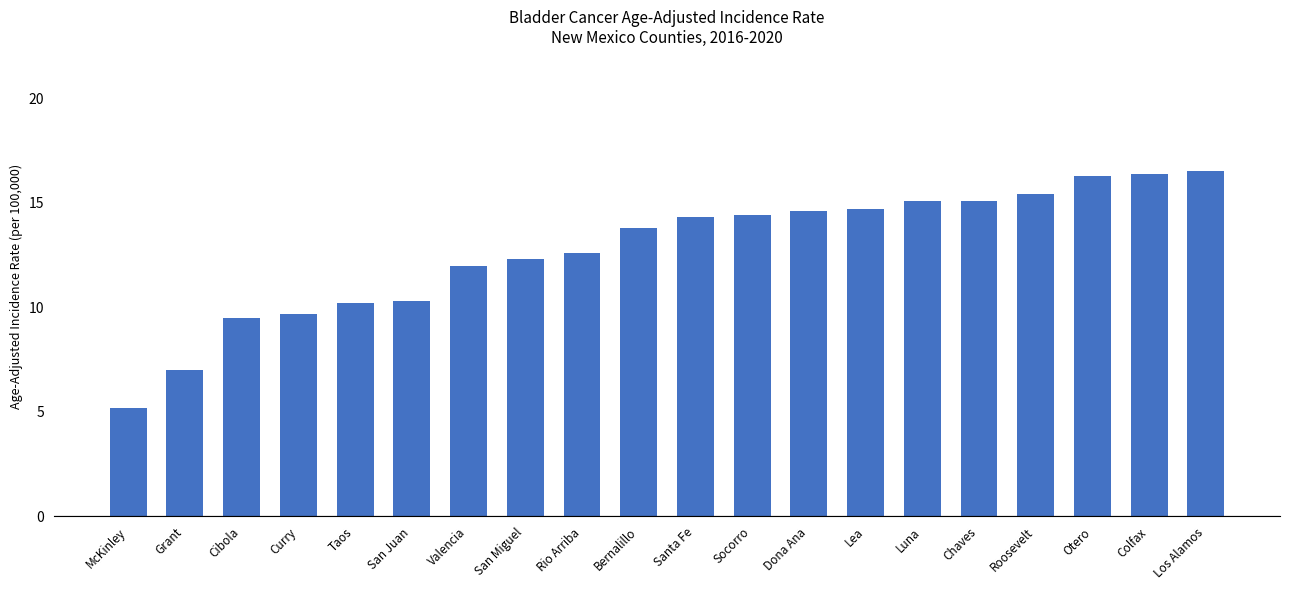

Reading left to right, transcribe all the data shown in this chart.

5.2	7.0	9.5	9.7	10.2	10.3	12.0	12.3	12.6	13.8	14.3	14.4	14.6	14.7	15.1	15.1	15.4	16.3	16.4	16.5